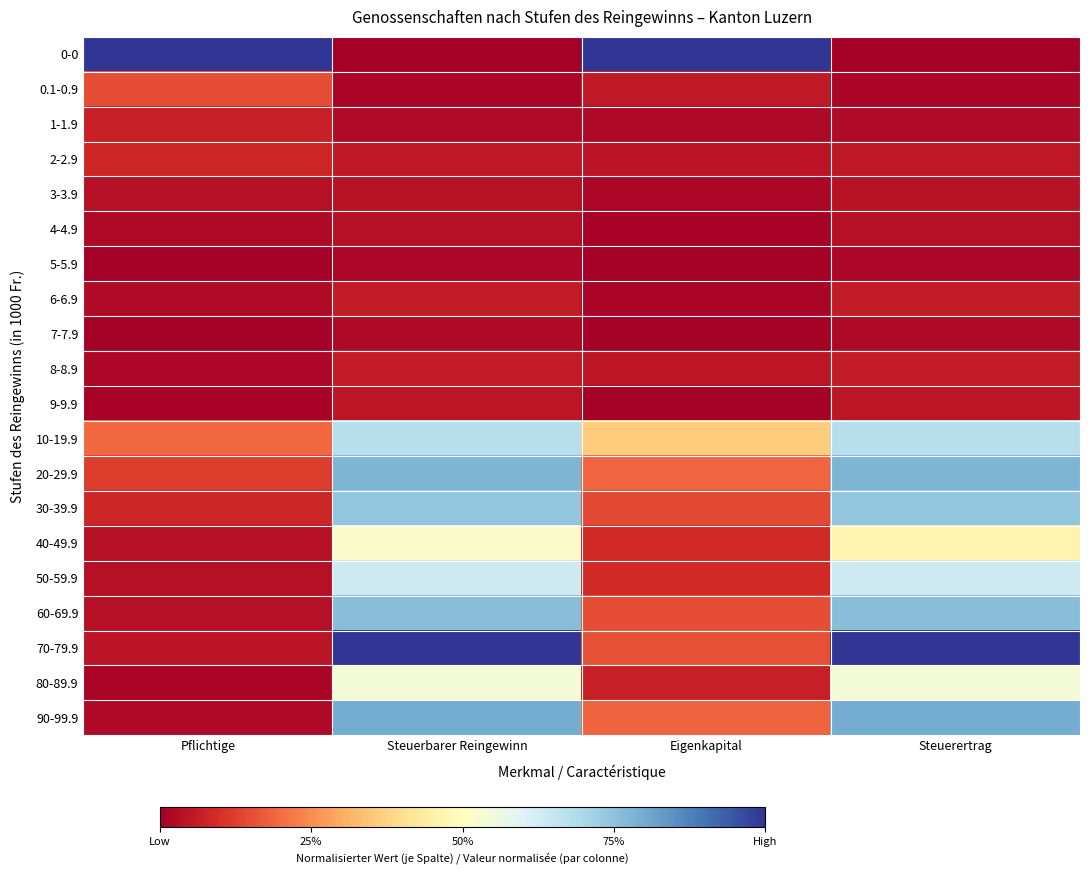

What is the total value across all series at Pflichtige?

2.0